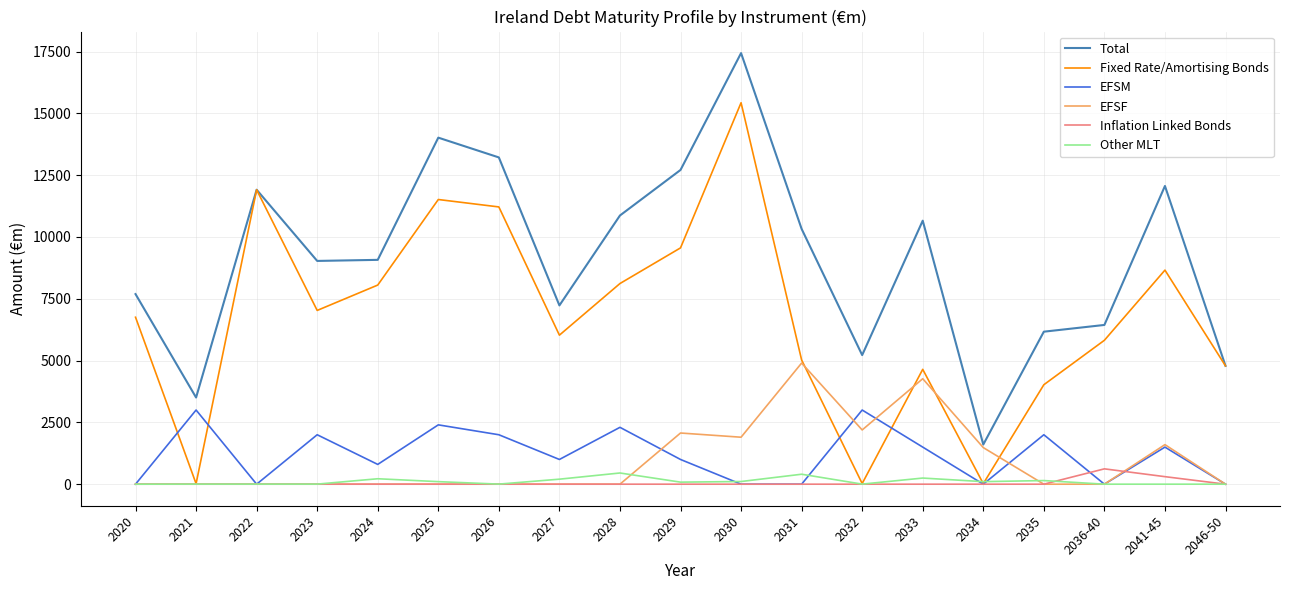

What is the total value across all series at 2029?

25424.6